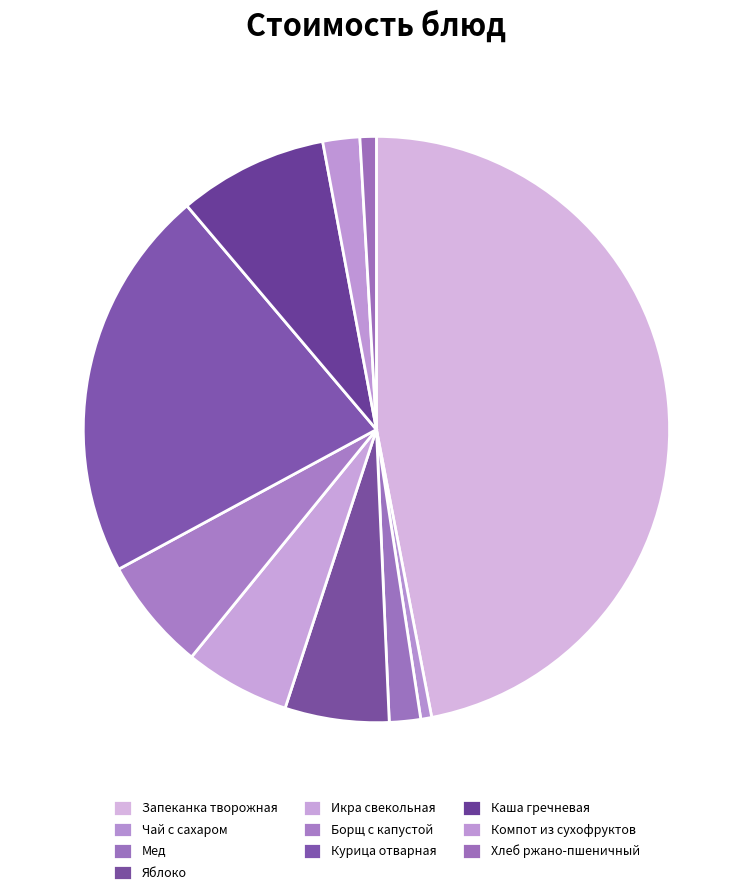

Count the number of slices in the pie.

10